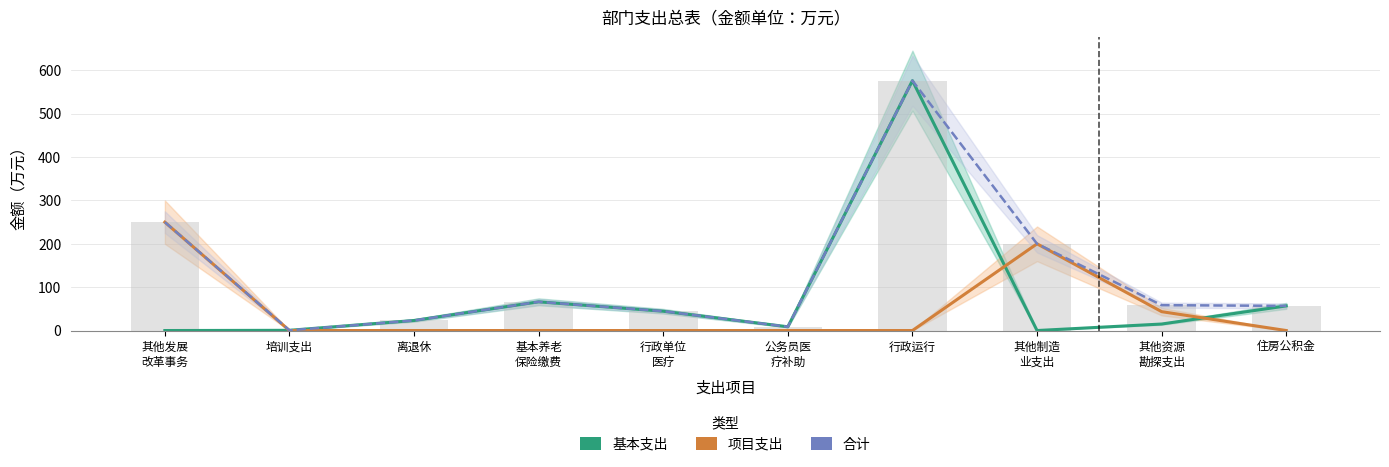

The 项目支出 series shows 0.0 at 离退休. True or false?

True